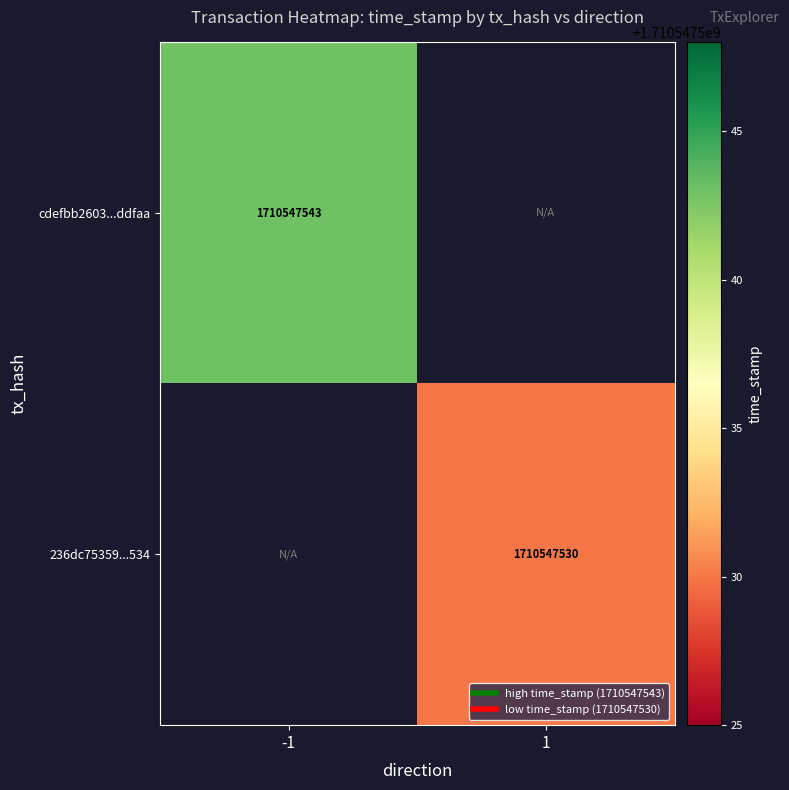

At 1, list the series in order from largest to smallest.

236dc7535906ddbceec39835e9cda17dbd14534, cdefbb2603adc5466a587ceaea2df1ed12ddfaa